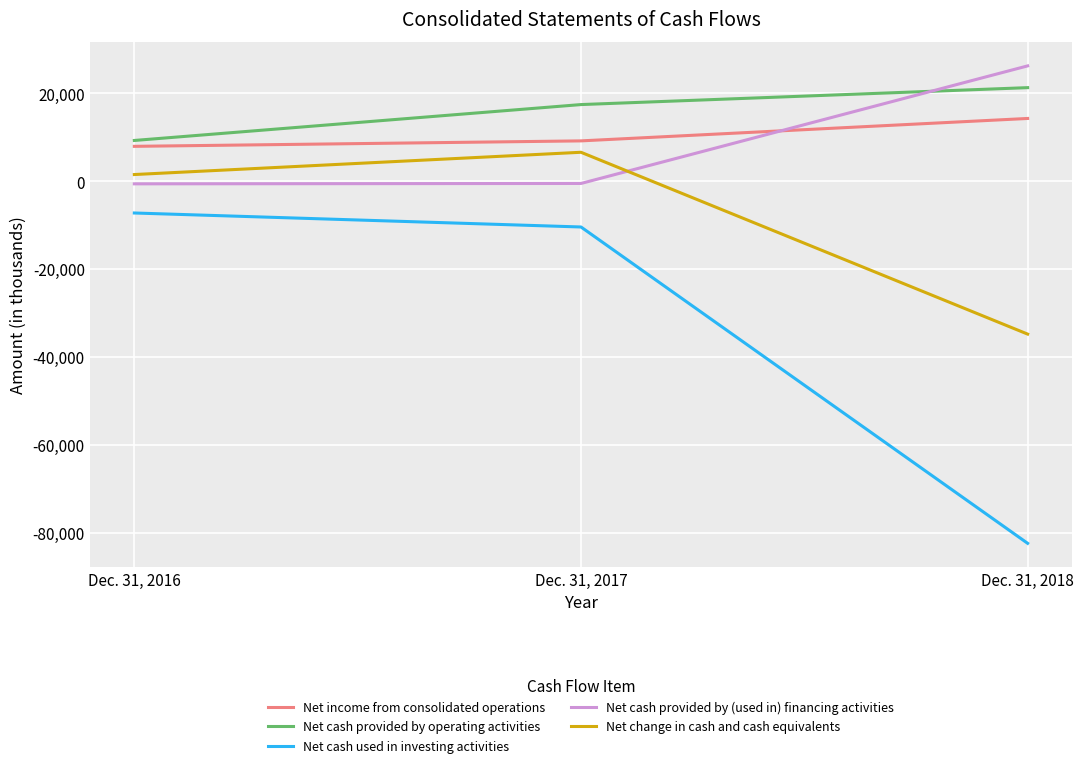

List the labels in order of Net cash provided by operating activities value, largest first.

Dec. 31, 2018, Dec. 31, 2017, Dec. 31, 2016